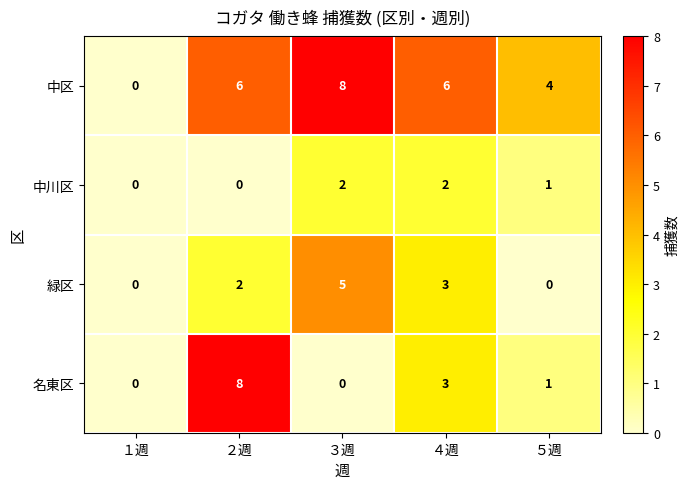

How many categories are shown in the chart?

5